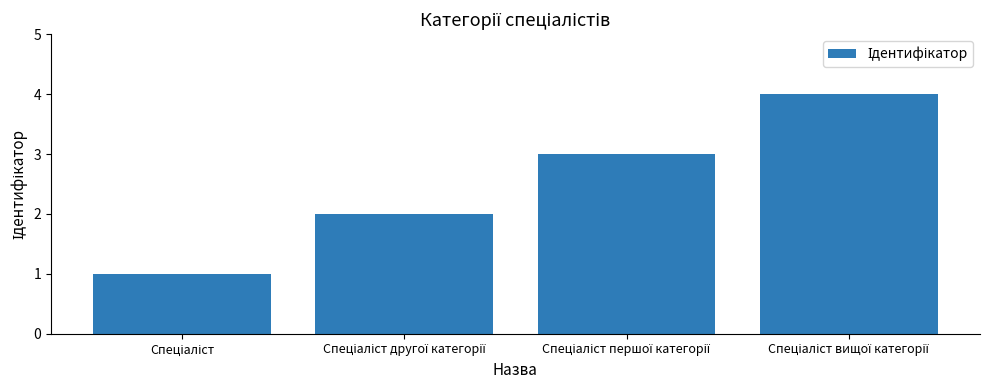

What is the sum of all values?

10